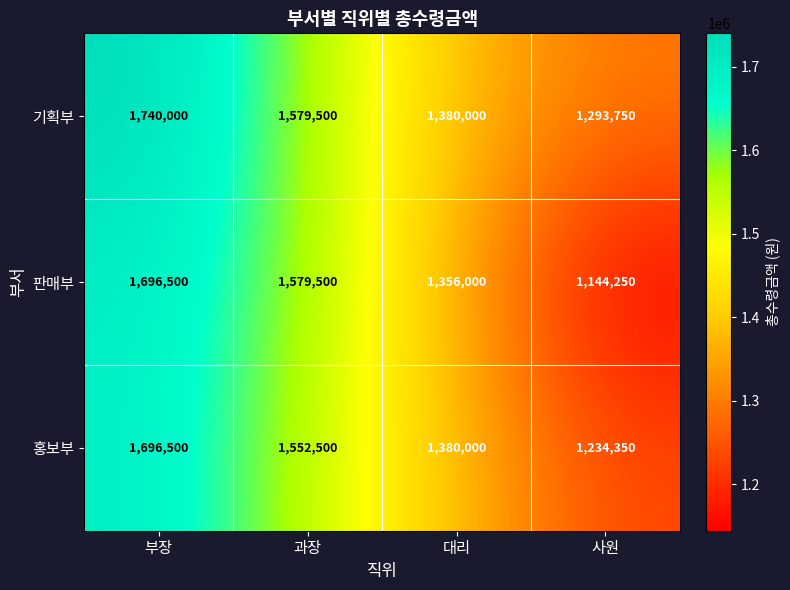

What is the difference between the highest and lowest values at 사원?

149500